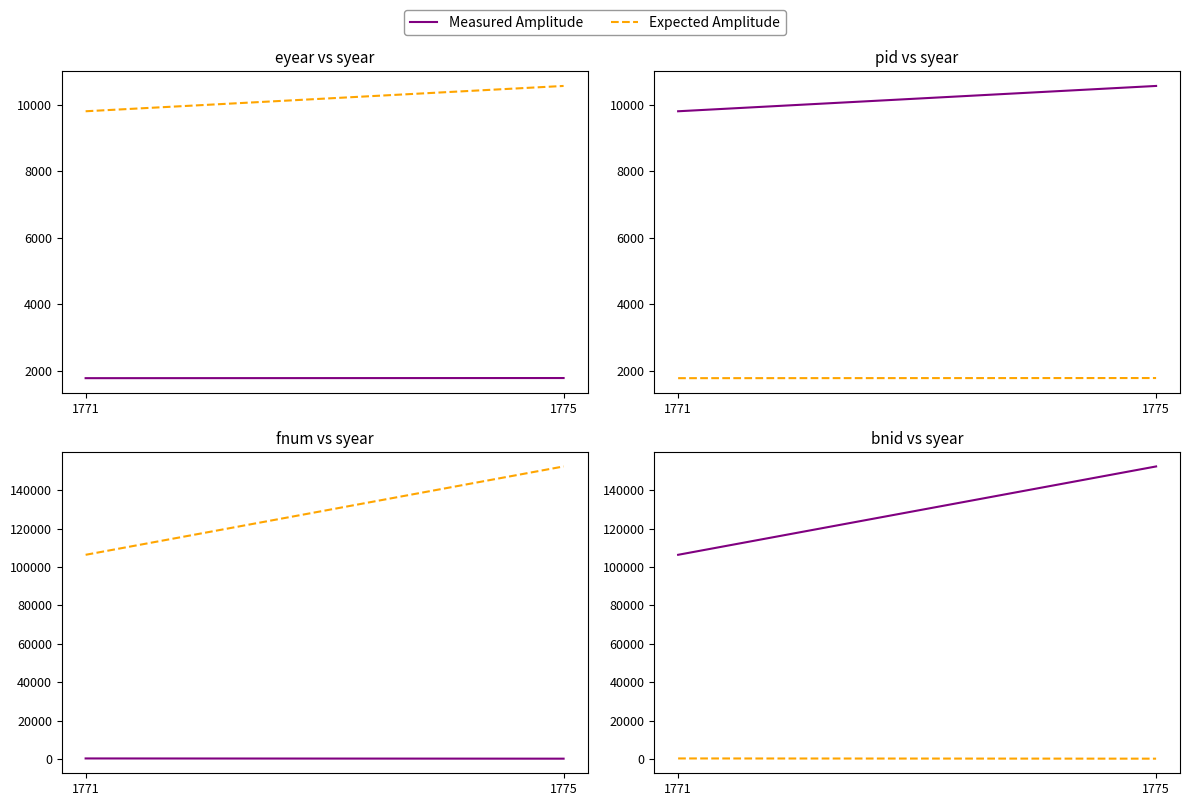

What is the difference between the Measured Amplitude values at 1775 and 1771?

46021